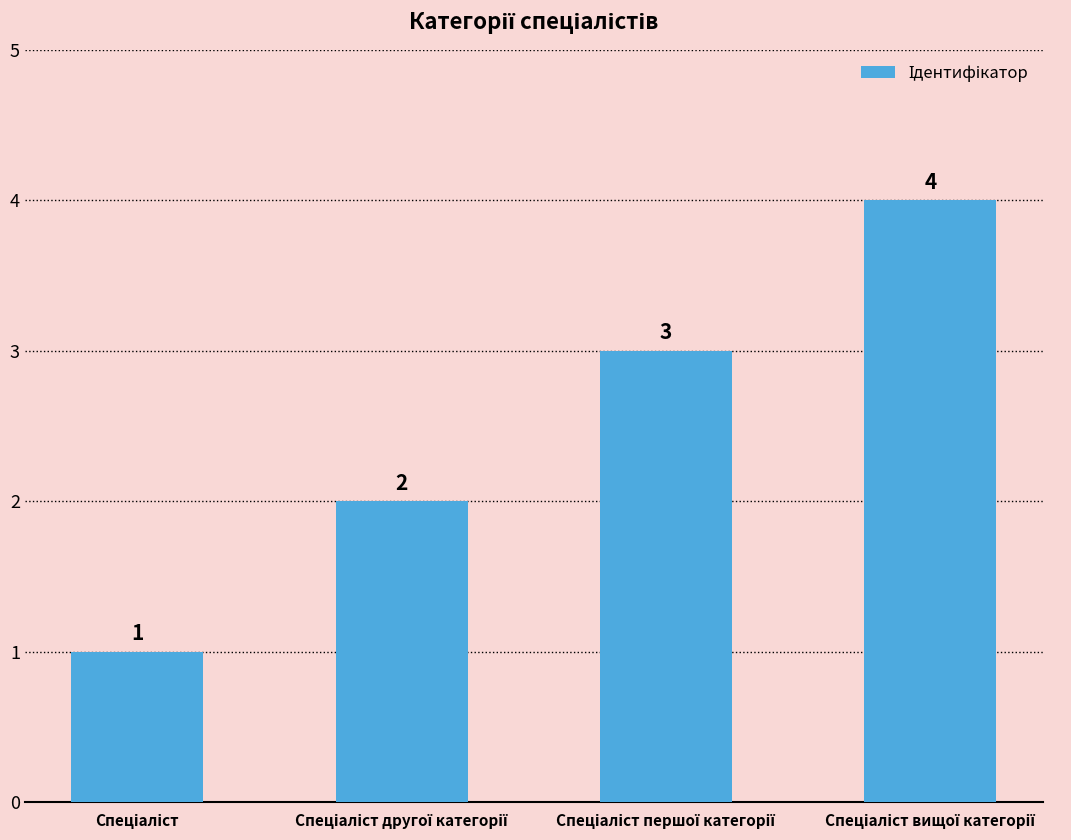

How many series are shown in this chart?

1